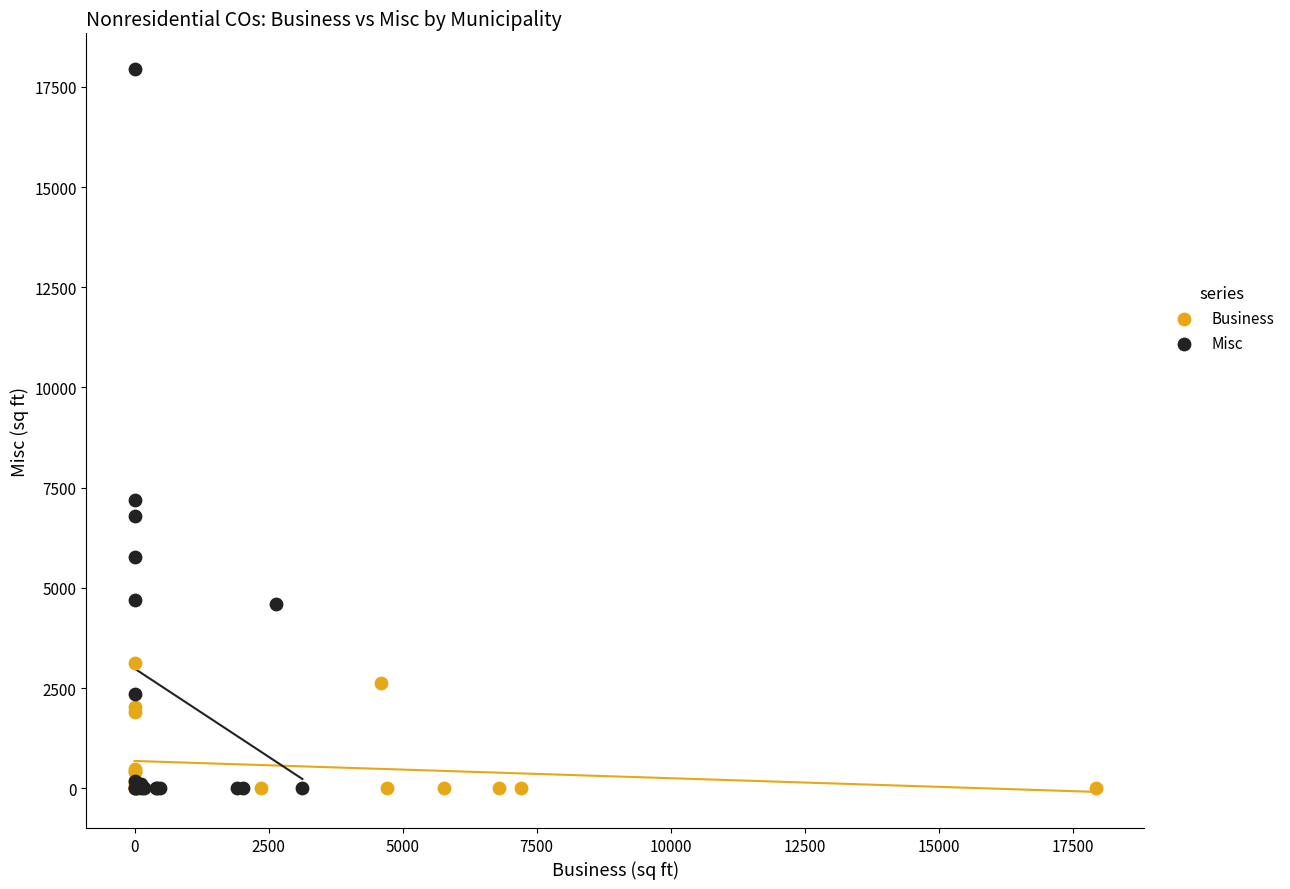

Which series contains the highest Y value?

Misc